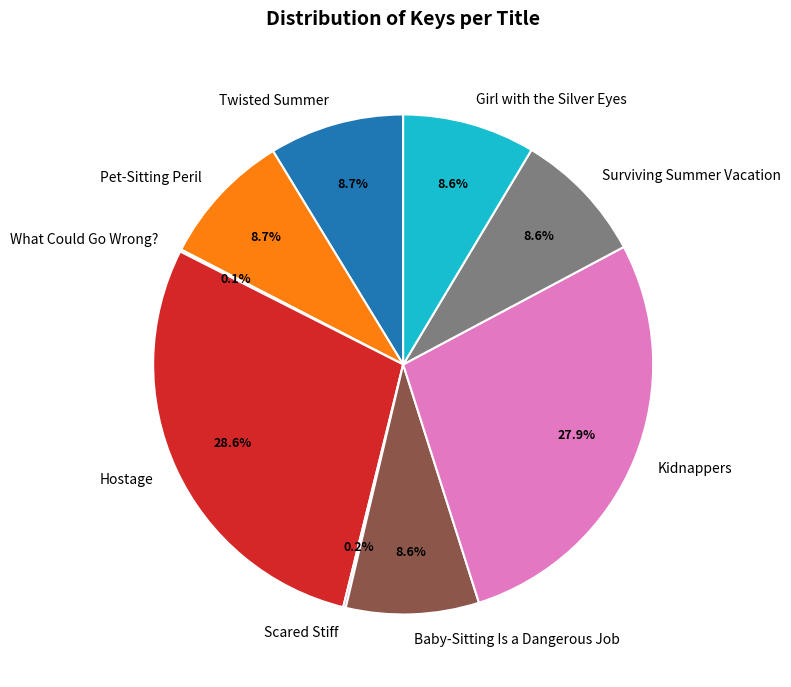

What percentage is NOT represented by Girl with the Silver Eyes?

91.4%